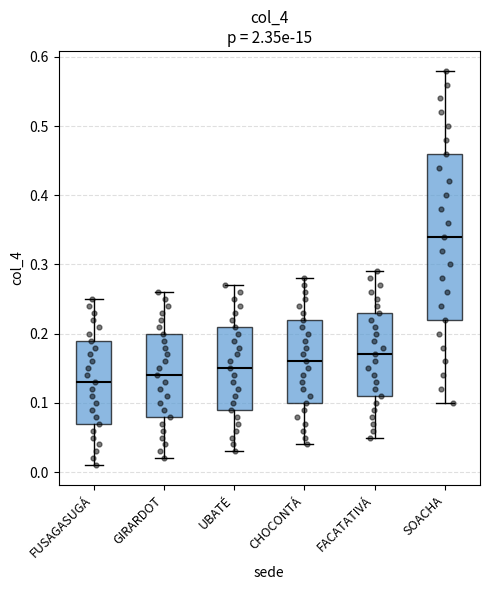

Reading left to right, transcribe this box plot: for each box, give where its median line is, the range the box spans, and where its two whiskers end, as read against the y-axis. The values are not printed on the chart, so give them approximately, as read against the axis.

FUSAGASUGÁ: median 0.13, box 0.07 to 0.19, whiskers 0.01 to 0.25
GIRARDOT: median 0.14, box 0.08 to 0.20, whiskers 0.02 to 0.26
UBATÉ: median 0.15, box 0.09 to 0.21, whiskers 0.03 to 0.27
CHOCONTÁ: median 0.16, box 0.10 to 0.22, whiskers 0.04 to 0.28
FACATATIVÁ: median 0.17, box 0.11 to 0.23, whiskers 0.05 to 0.29
SOACHA: median 0.34, box 0.22 to 0.46, whiskers 0.10 to 0.58